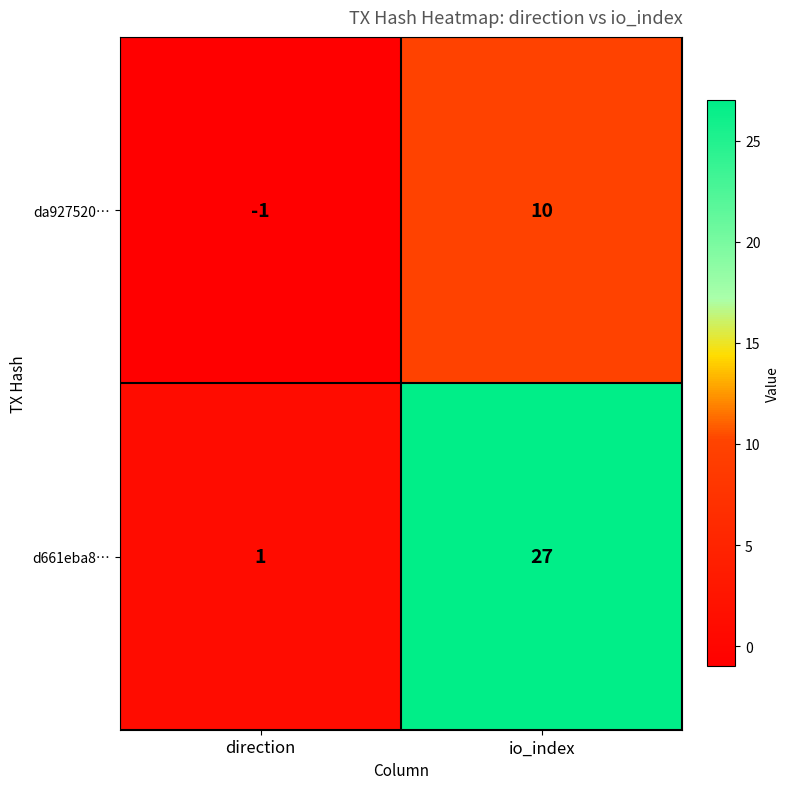

Which series has the widest spread of values?

d661eba8…